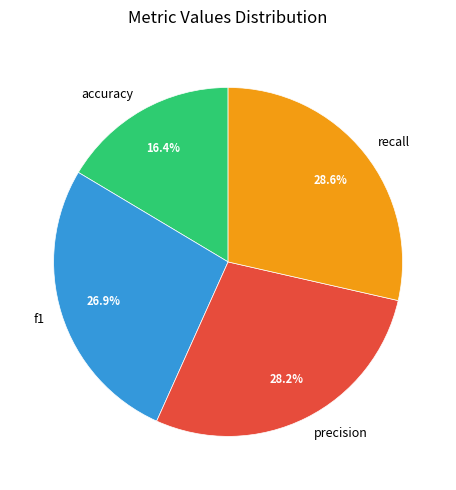

To the nearest percent, what is the combined percentage of accuracy and recall?

45%